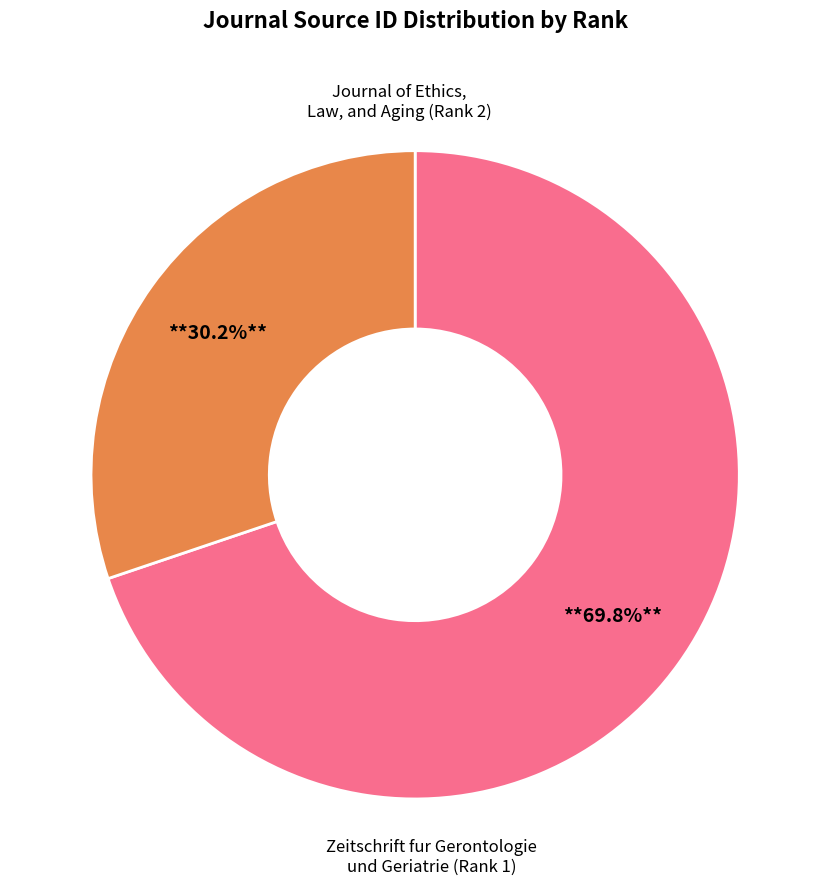

Does any single category account for the majority?

Yes